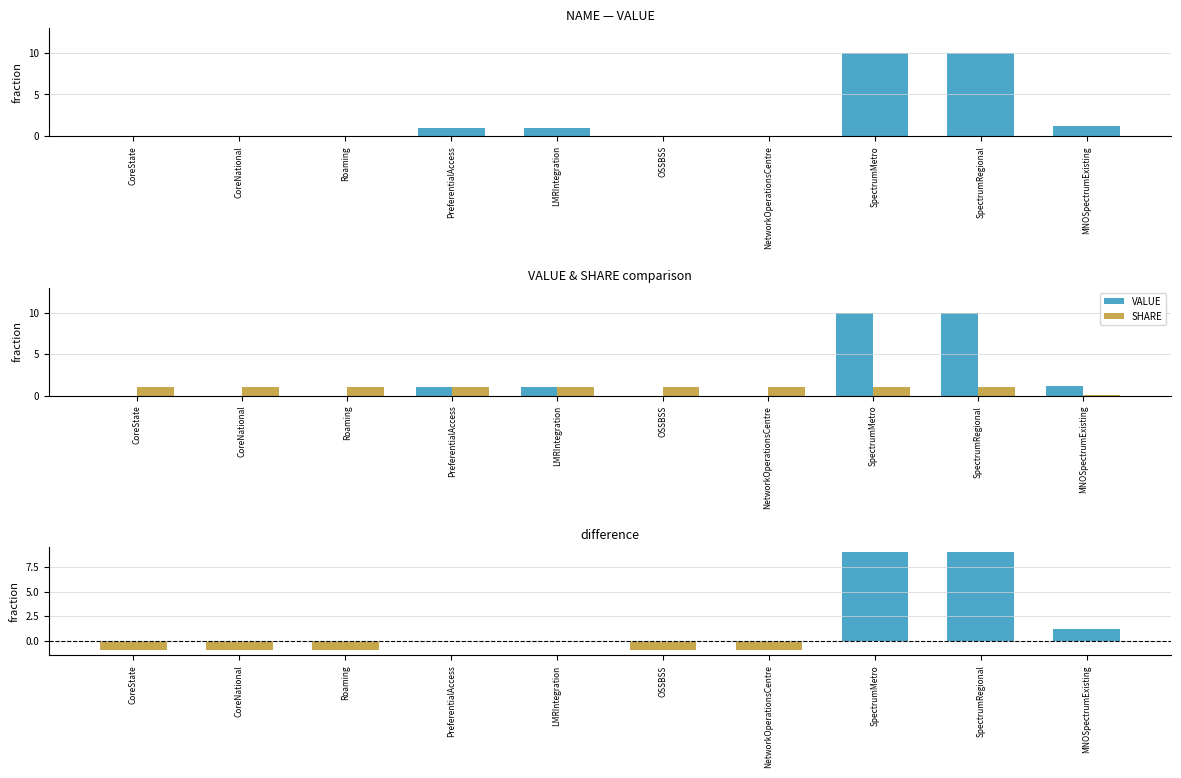

Which series has the largest range (max minus min)?

VALUE